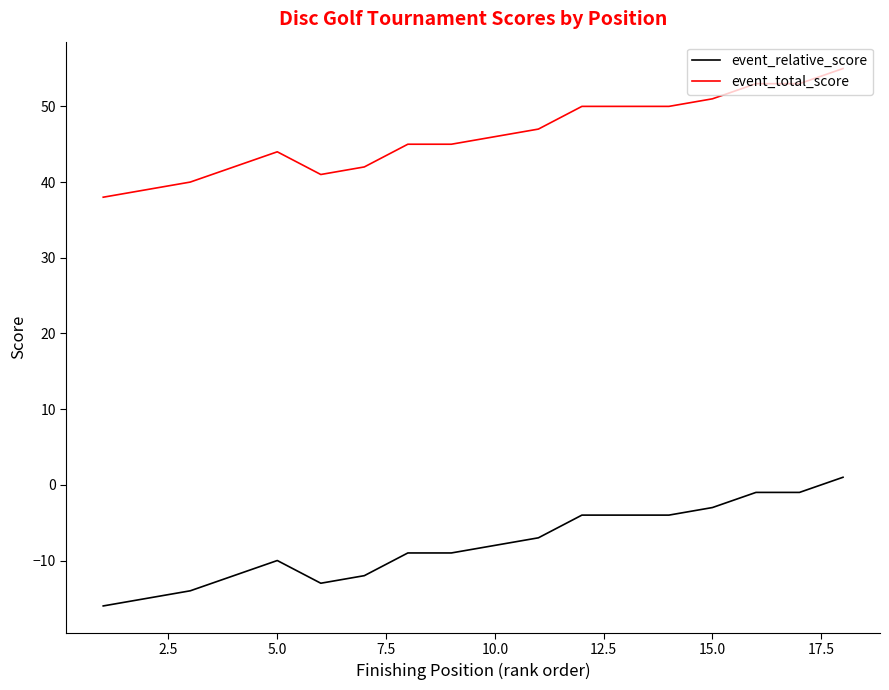

True or false: event_relative_score and event_total_score cross at least once.

False